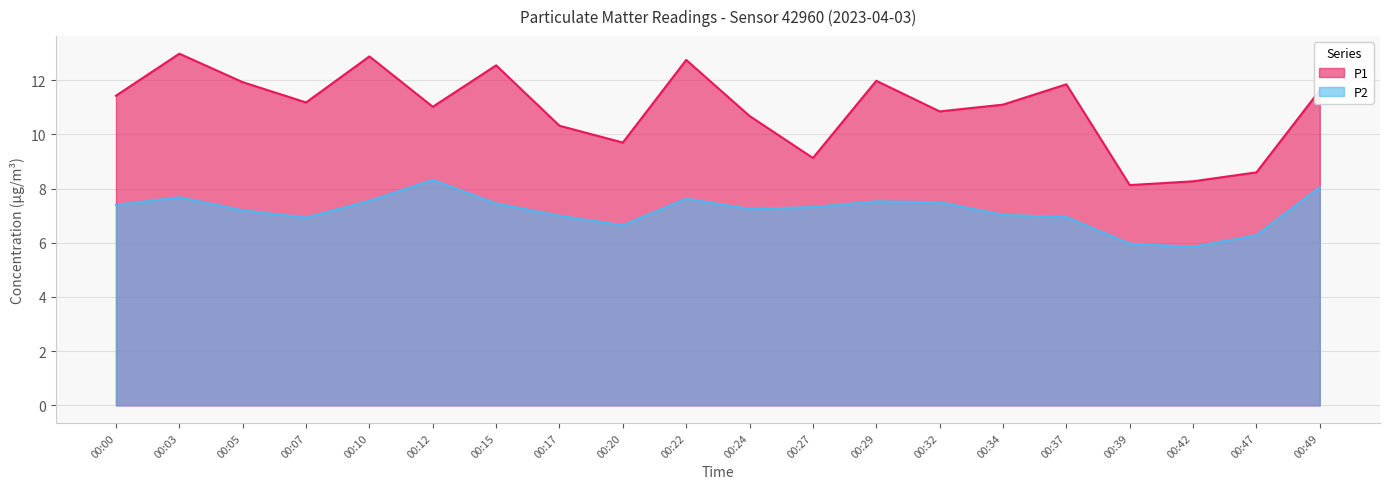

Reading left to right, transcribe all the data shown in this chart.

P1: 11.4	13.0	11.9	11.2	12.9	11.0	12.6	10.3	9.7	12.8	10.7	9.1	12.0	10.8	11.1	11.8	8.1	8.3	8.6	11.6
P2: 7.4	7.7	7.2	6.9	7.5	8.3	7.5	7.0	6.7	7.6	7.2	7.3	7.5	7.5	7.0	7.0	6.0	5.8	6.3	8.1